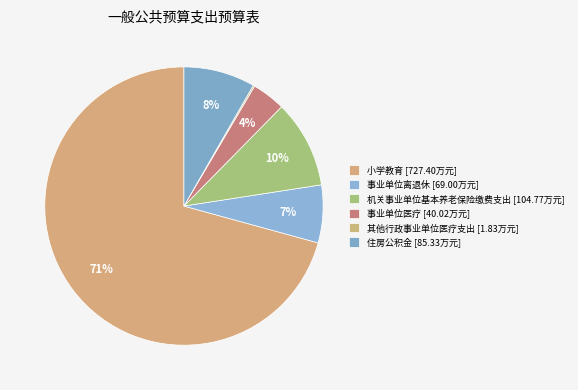

To the nearest percent, what is the difference between the 其他行政事业单位医疗支出 and 小学教育 slice percentages?

71%